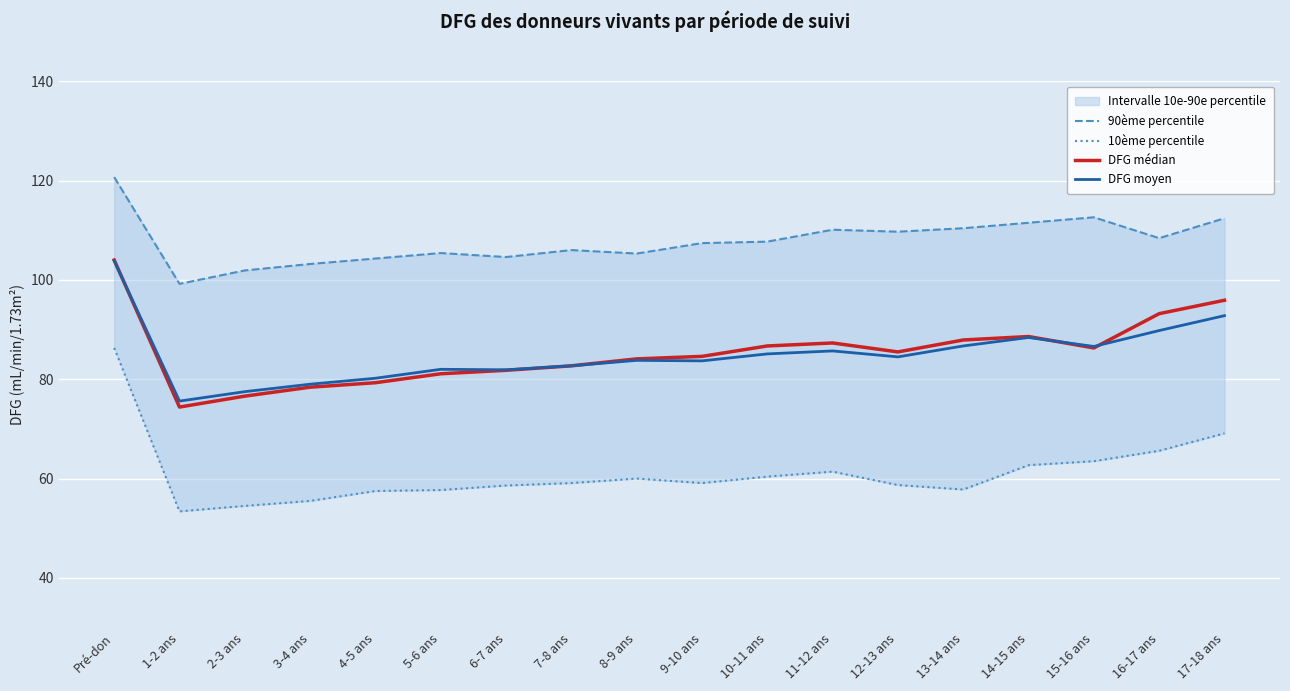

What position from the left is 11-12 ans?

12